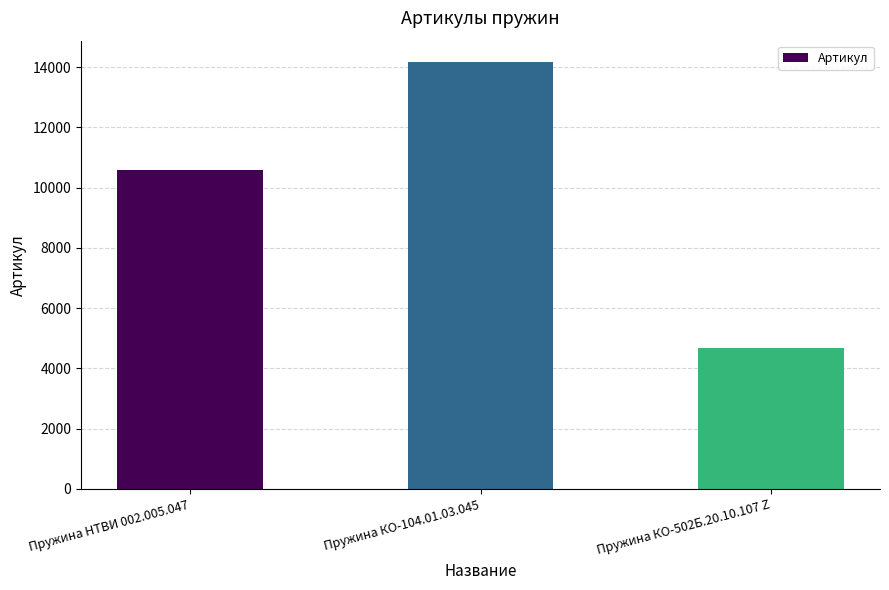

What is the sum of all values?

29446